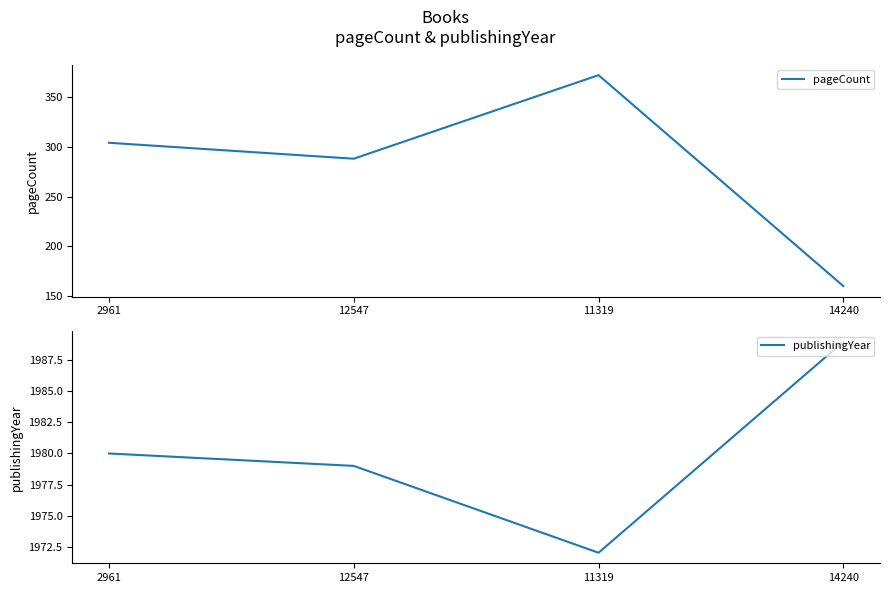

Rank the series by their average value, from lowest to highest.

pageCount, publishingYear